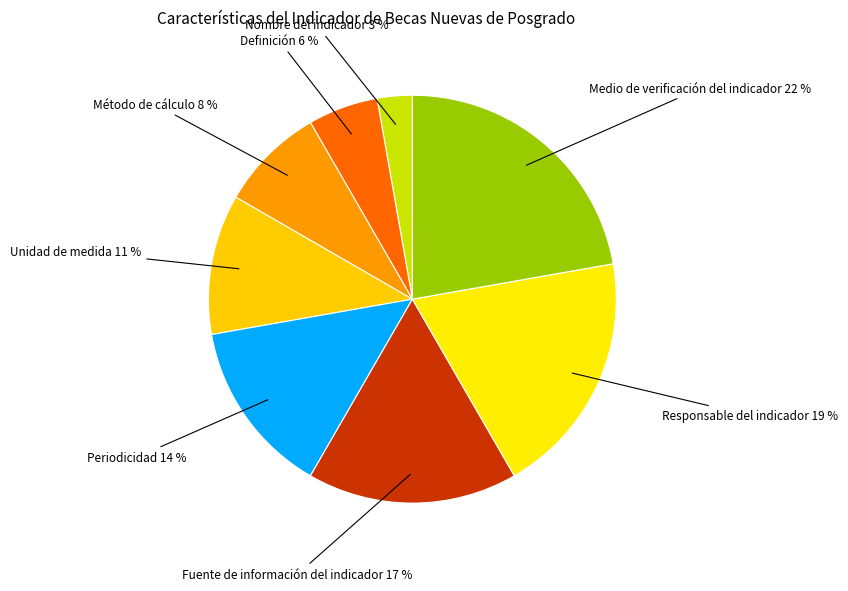

Count the number of slices in the pie.

8